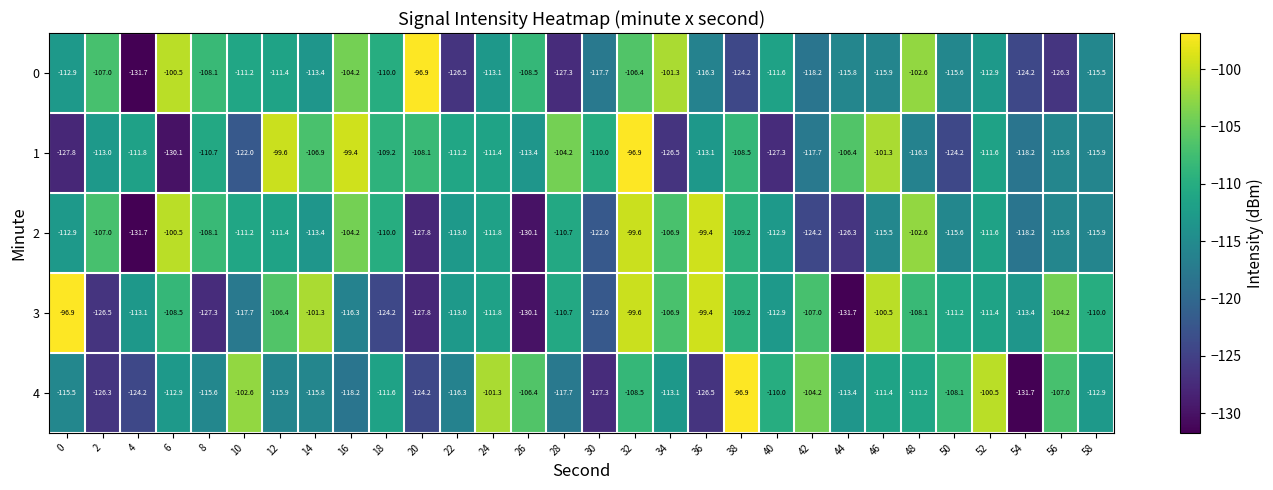

Which series changed the most between 8 and 30?

2